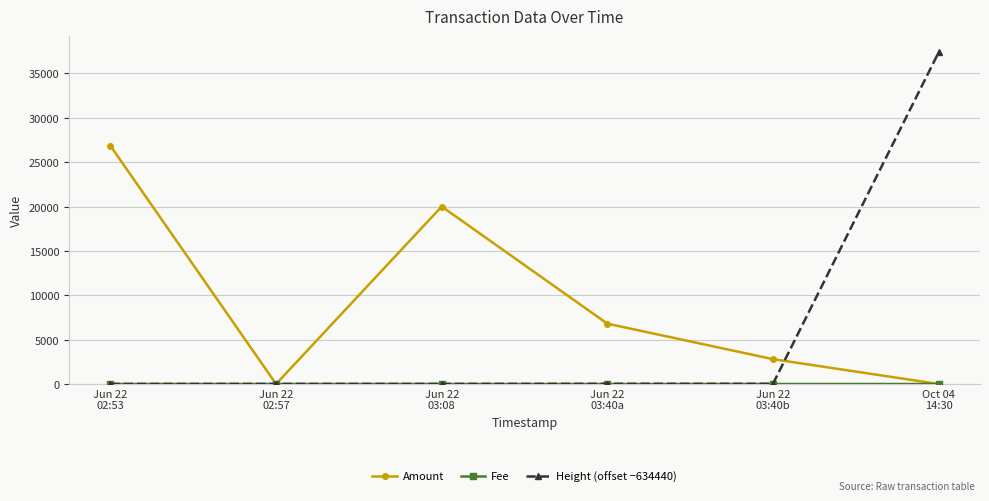

What is the maximum value shown in the chart?

37362.0